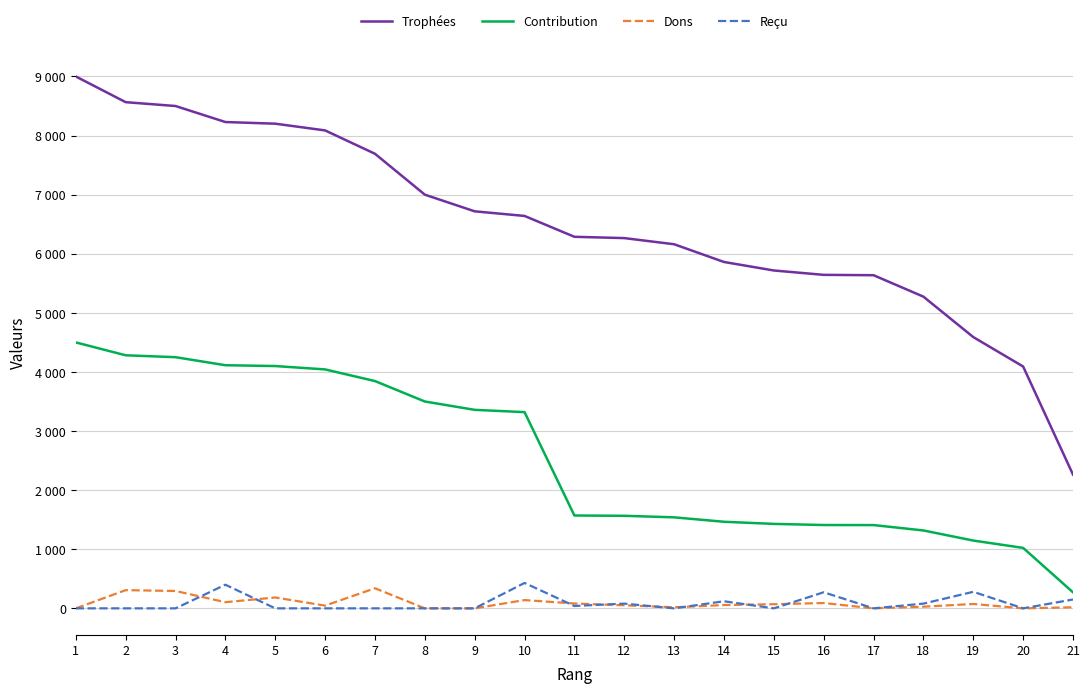

Where does the Trophées series first go above 6287?

1